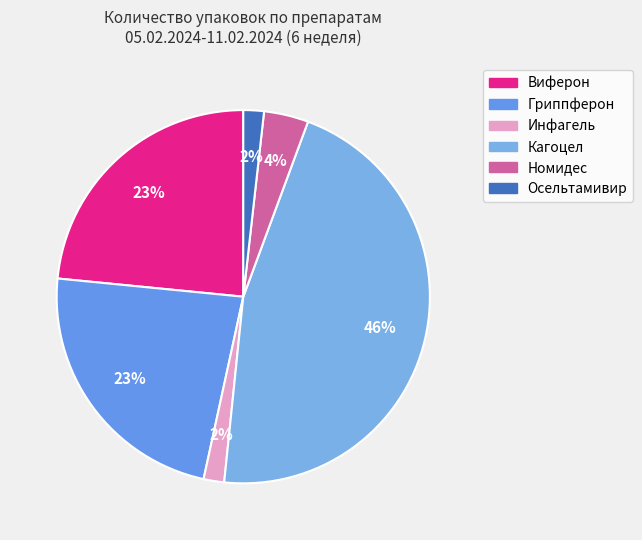

What portion of the pie excludes Гриппферон?

76.9%